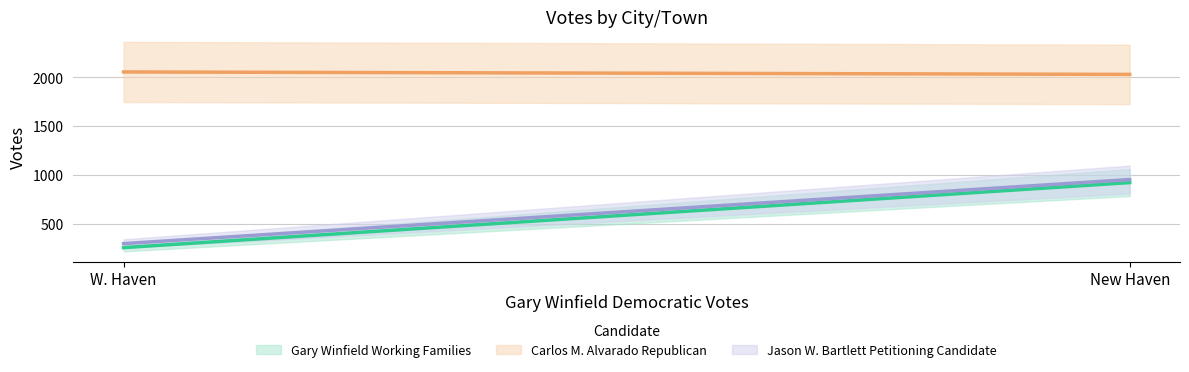

Count the number of data series in this chart.

3